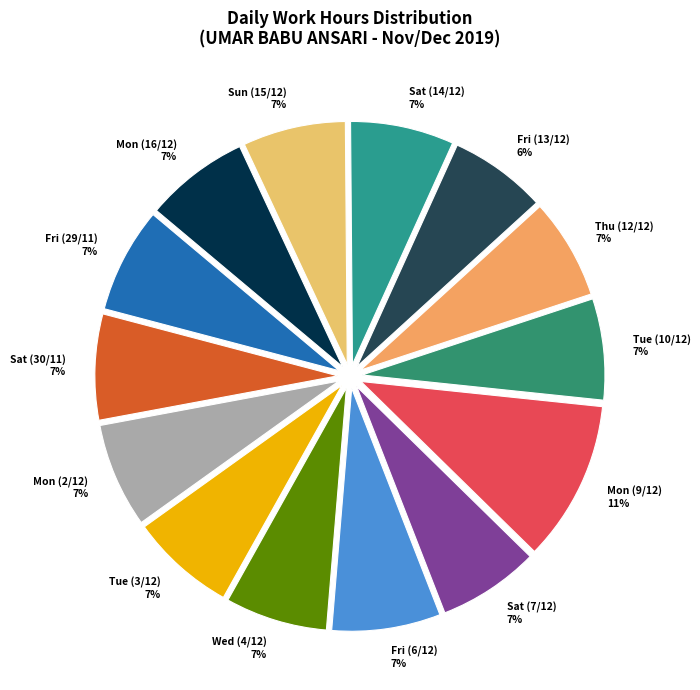

Is it true that Sat (14/12) is 7% of the pie?

True